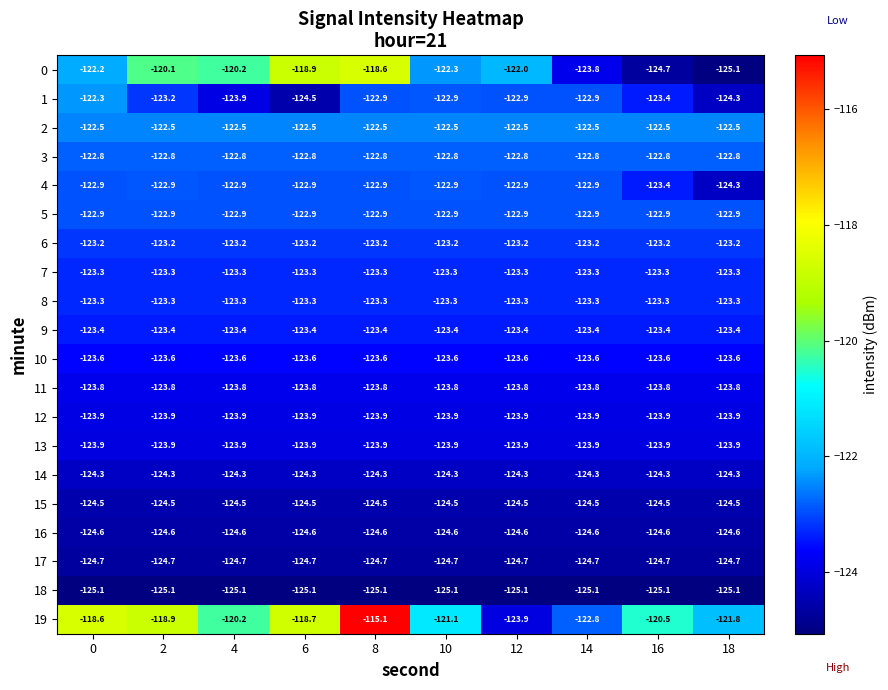

What value does the 12 series have at 6?

-123.9